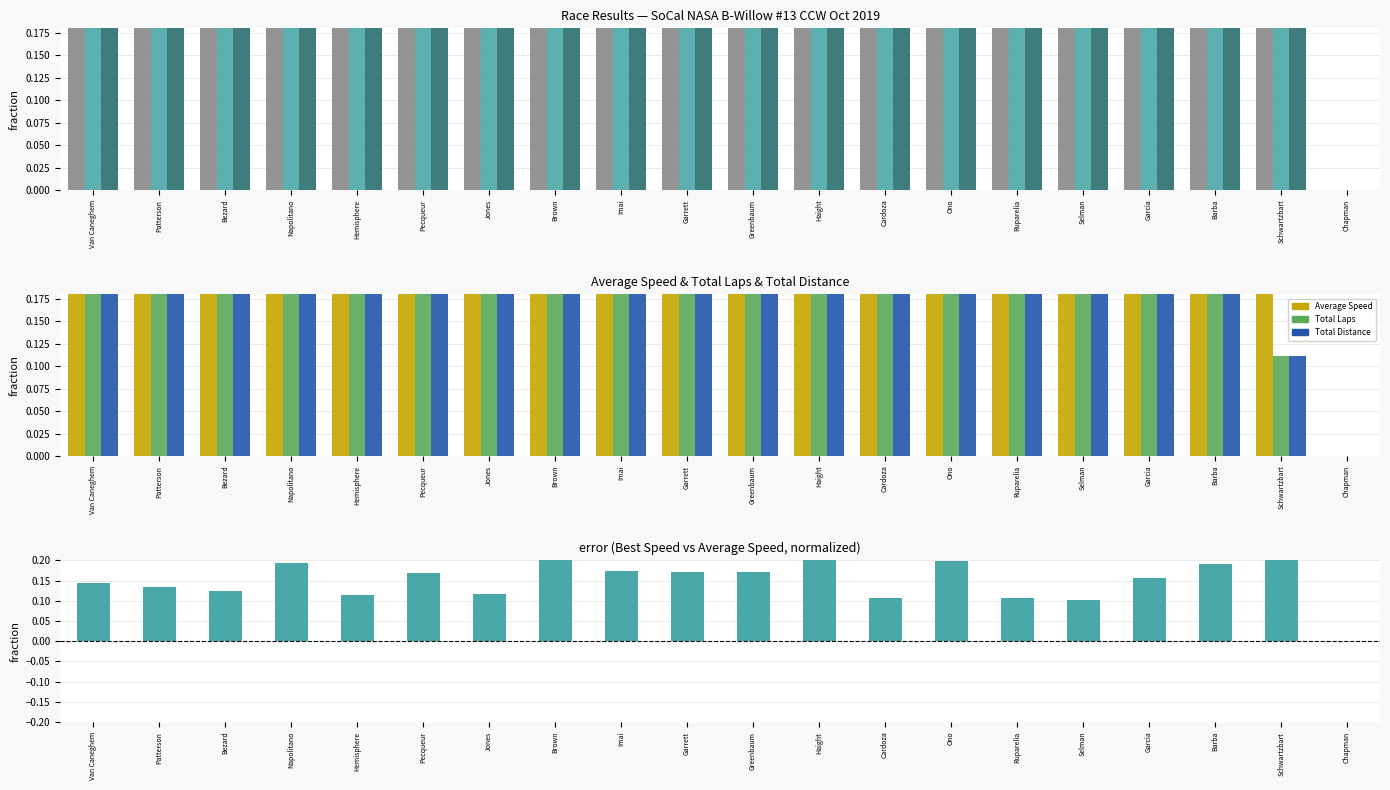

At which label does Best Speed reach its minimum?

Chapman